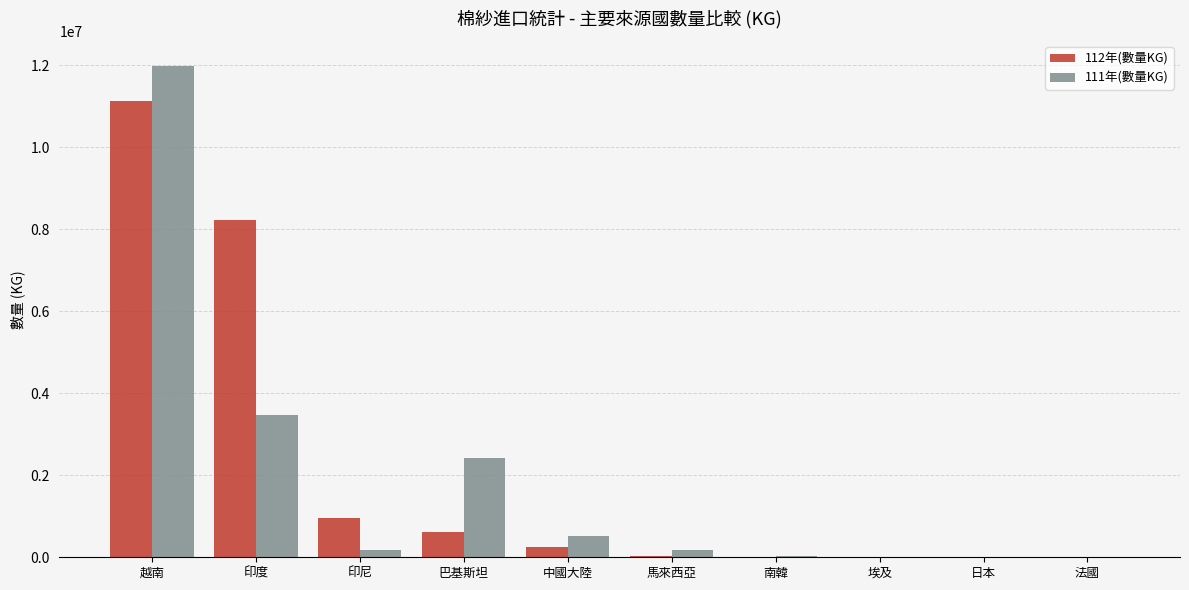

Between 越南 and 巴基斯坦, which series saw the biggest shift?

112年(數量KG)